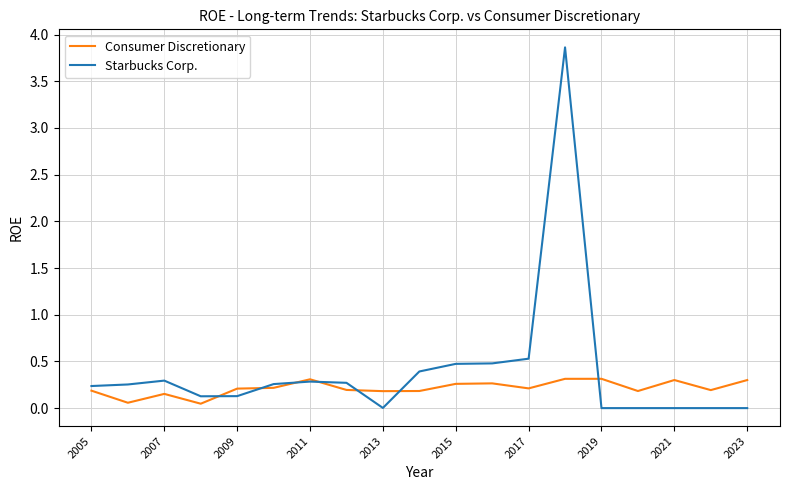

List the series in order of their overall mean, highest first.

Starbucks Corp., Consumer Discretionary